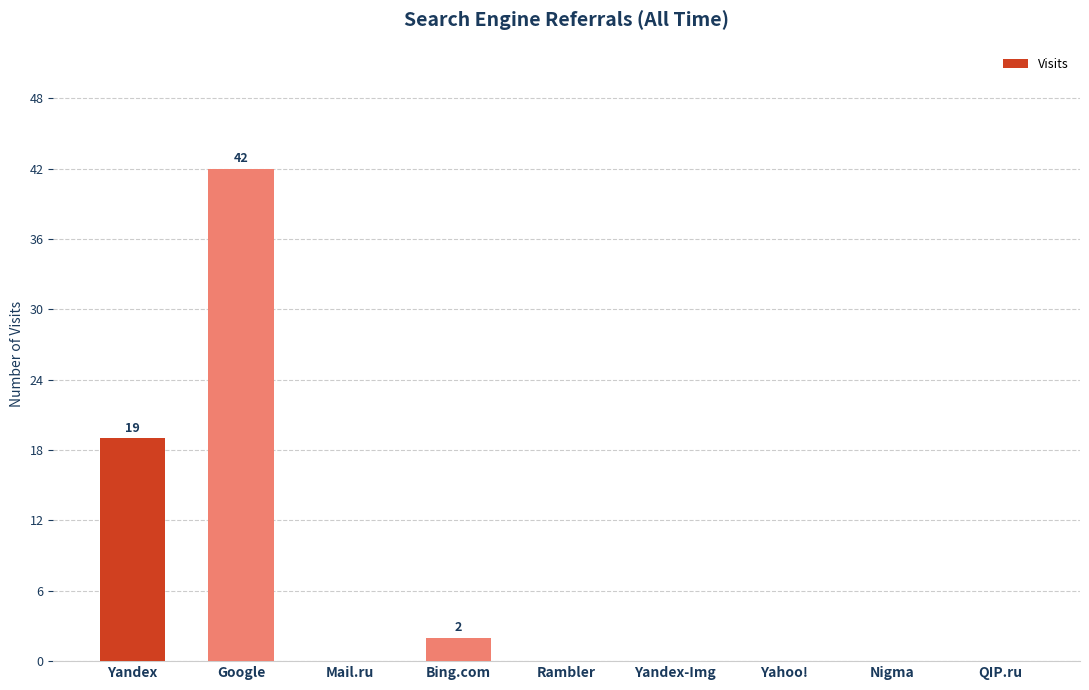

Which label corresponds to the largest value in the chart?

Google